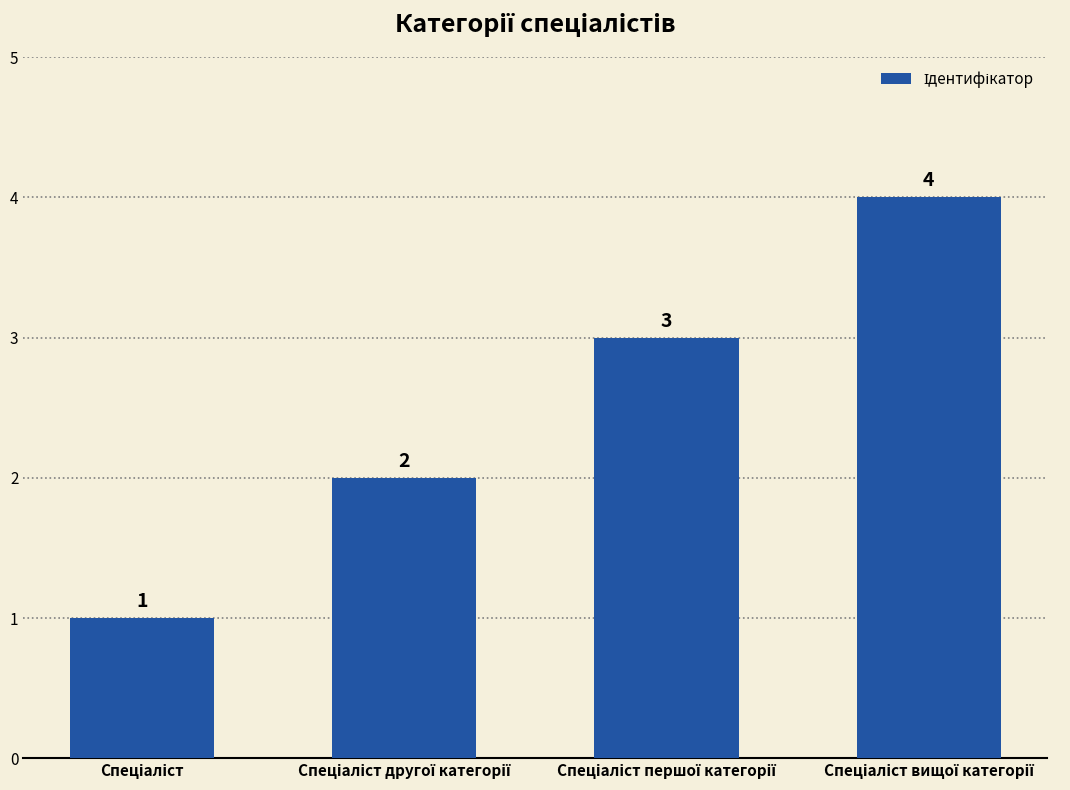

What is the maximum value shown in the chart?

4